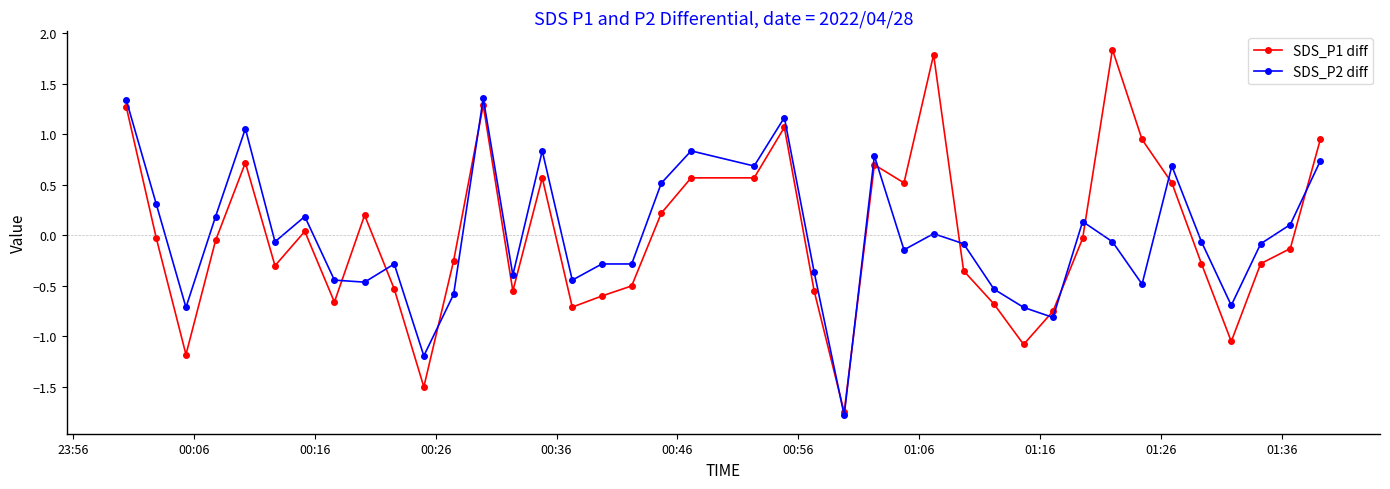

True or false: SDS_P2 diff has more than 2 interior local peaks.

True